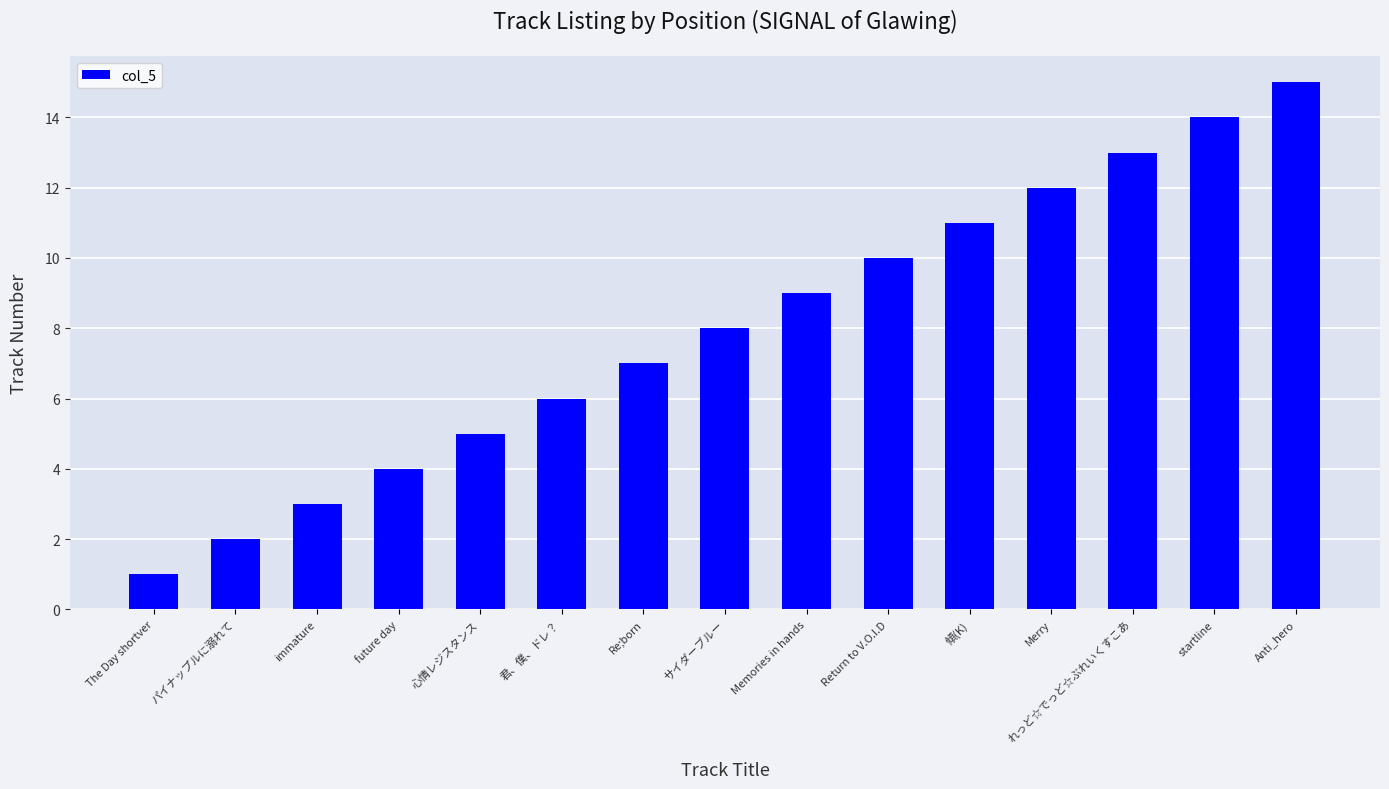

What position from the right is 心情レジスタンス?

11